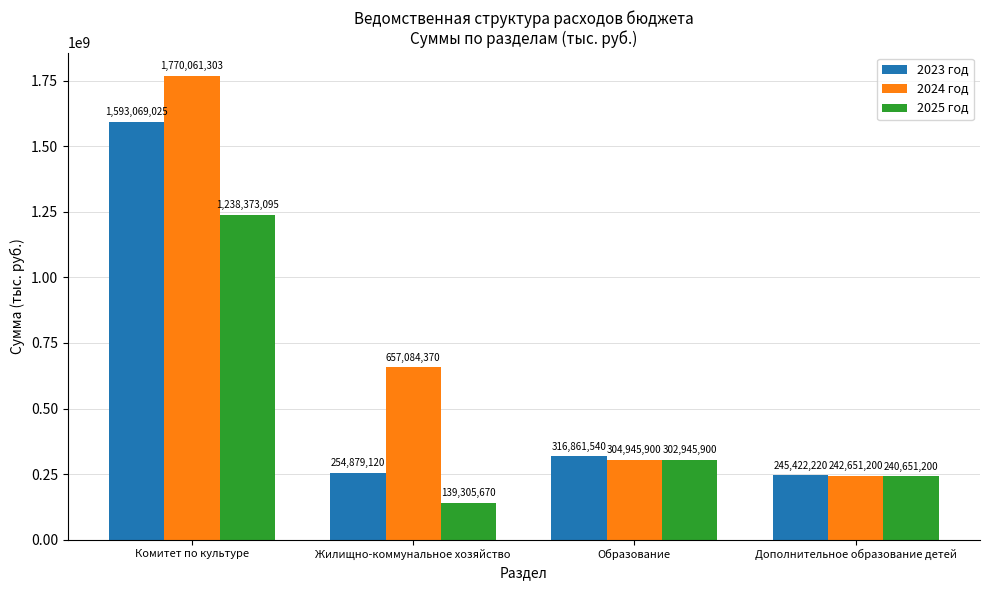

The value of 2024 год at Образование is 304945900.0. True or false?

True